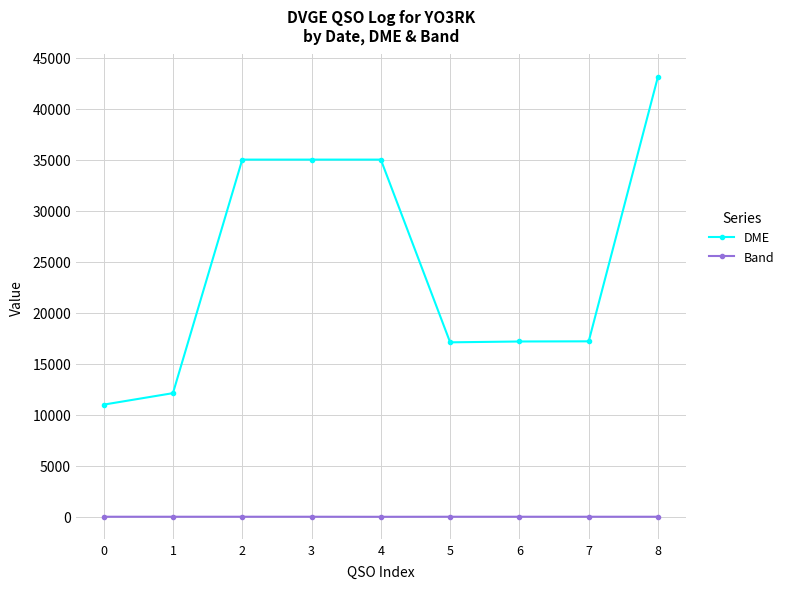

What is the greatest value displayed?

43156